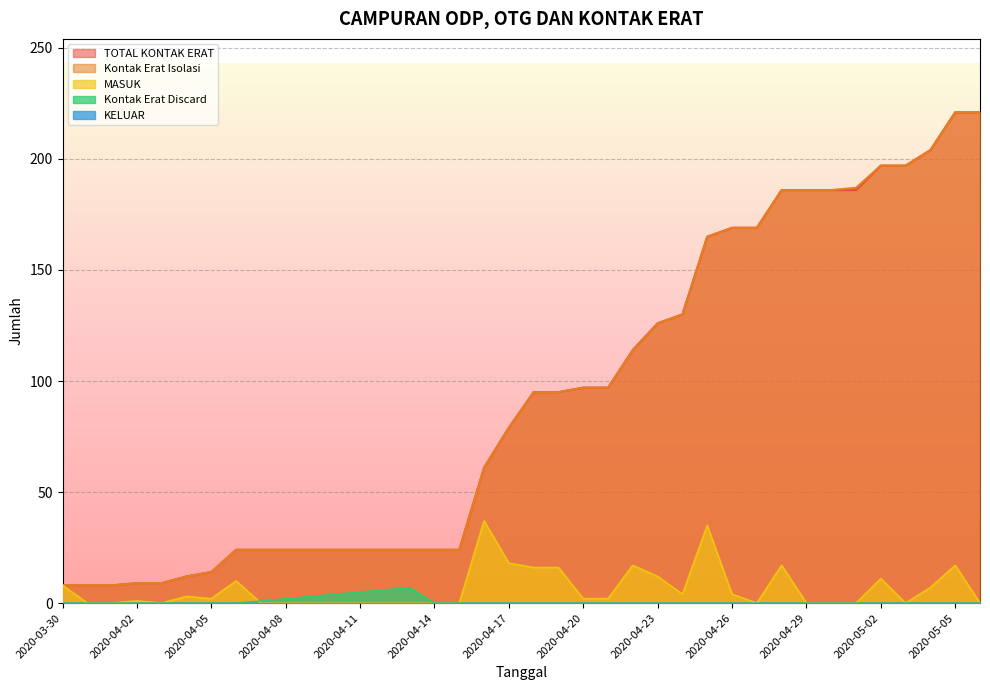

At which category does the chart reach its minimum across all series?

2020-03-31